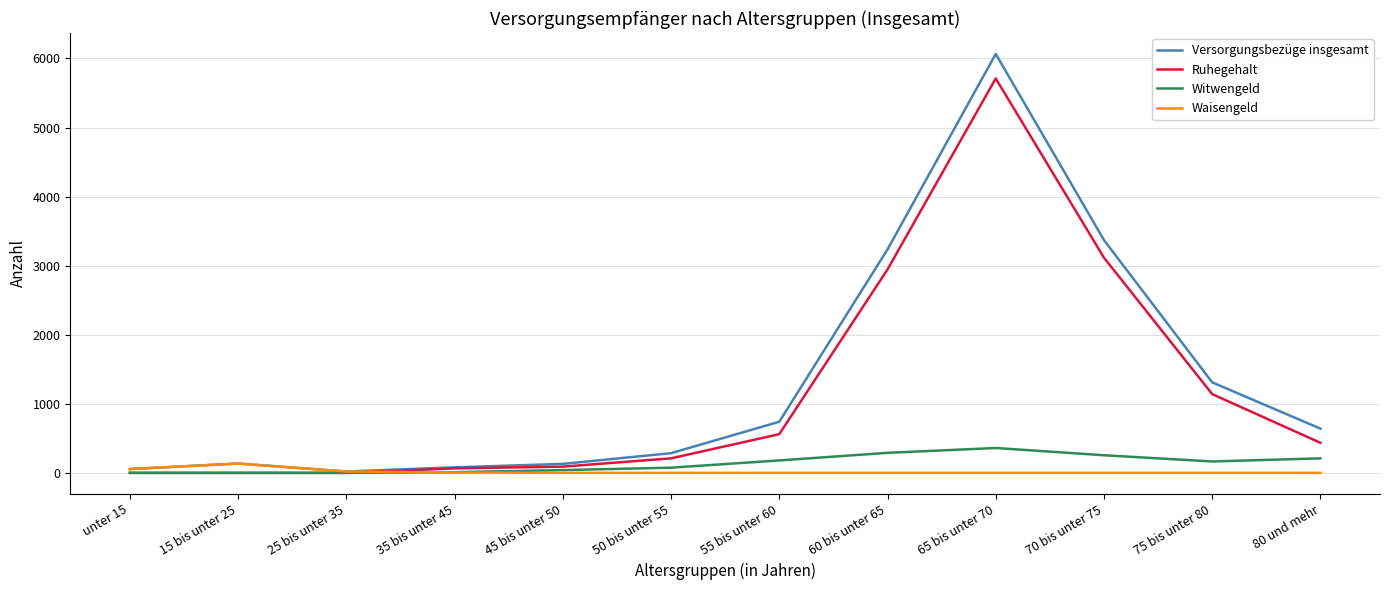

Is the value of Versorgungsbezüge insgesamt at 50 bis unter 55 greater than the value of Witwengeld at 15 bis unter 25?

Yes